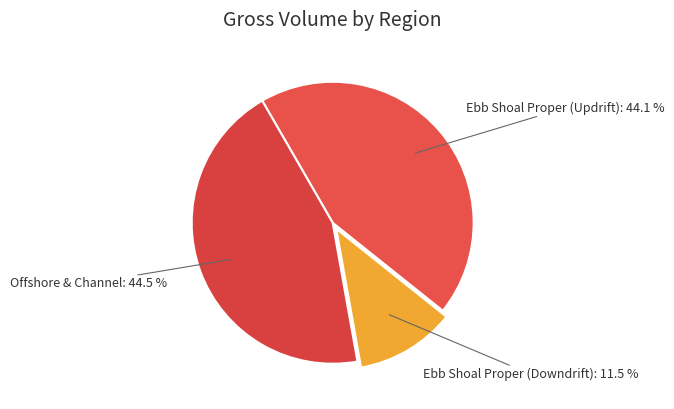

Which slice is the largest?

Offshore & Channel